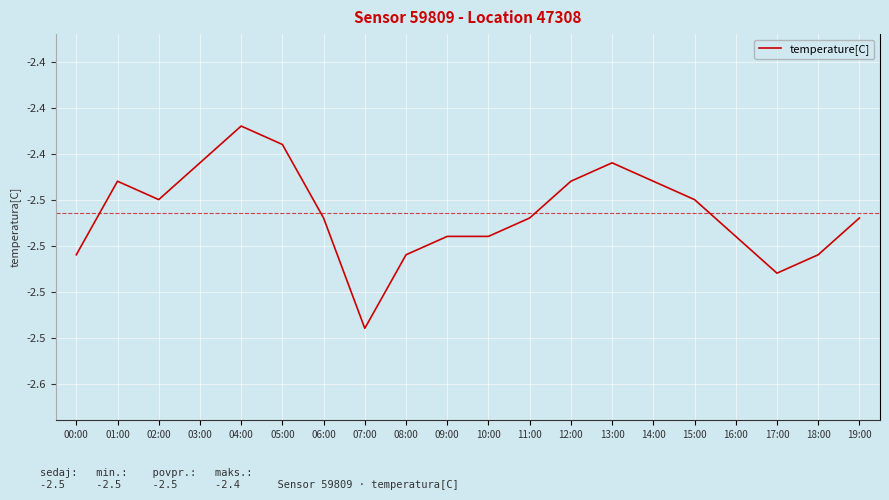

What value does the data have at 14:00?

-2.4